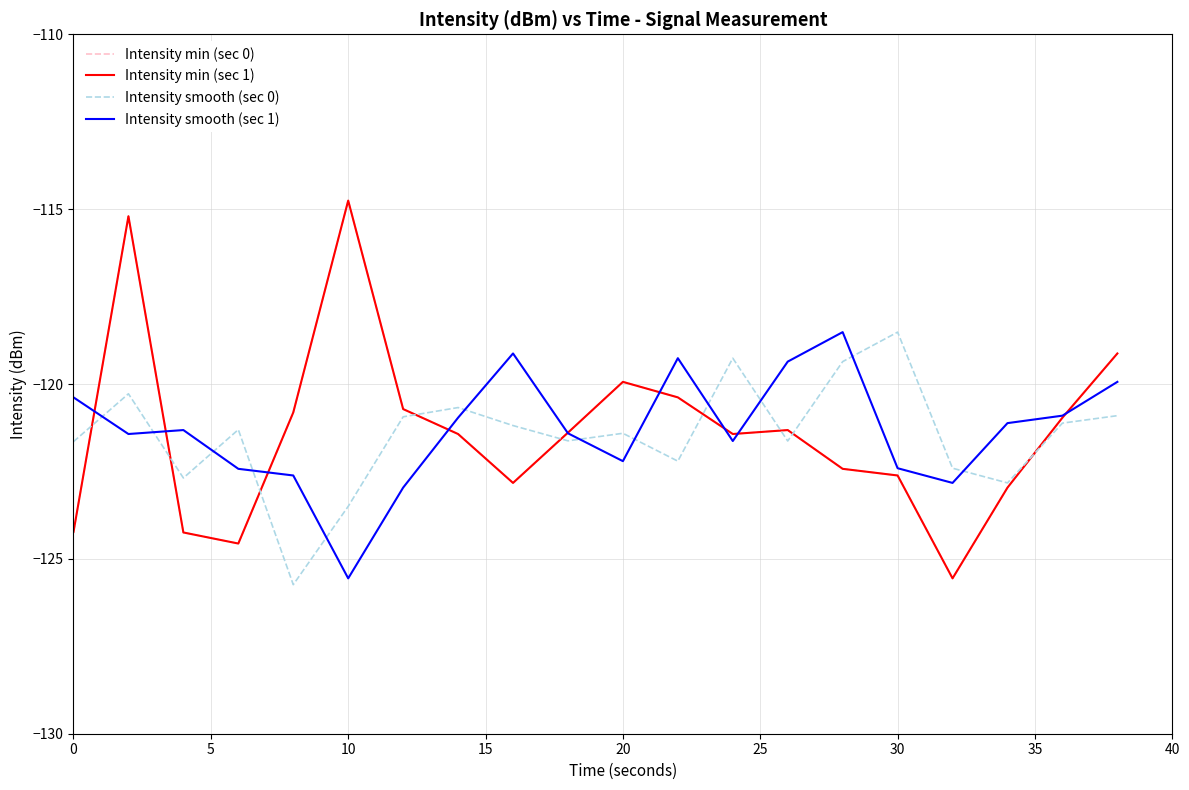

Reading left to right, extract all data points from this chart.

Intensity min (sec 0): -124.2	-115.2	-124.2	-124.6	-120.8	-114.8	-120.7	-121.4	-122.8	-121.4	-119.9	-120.4	-121.4	-121.3	-122.4	-122.6	-125.6	-123.0	-121.0	-119.1
Intensity min (sec 1): -124.2	-115.2	-124.2	-124.6	-120.8	-114.8	-120.7	-121.4	-122.8	-121.4	-119.9	-120.4	-121.4	-121.3	-122.4	-122.6	-125.6	-123.0	-121.0	-119.1
Intensity smooth (sec 0): -121.6	-120.3	-122.7	-121.3	-125.7	-123.5	-120.9	-120.7	-121.2	-121.6	-121.4	-122.2	-119.3	-121.6	-119.4	-118.5	-122.4	-122.8	-121.1	-120.9
Intensity smooth (sec 1): -120.4	-121.4	-121.3	-122.4	-122.6	-125.6	-123.0	-121.0	-119.1	-121.4	-122.2	-119.3	-121.6	-119.4	-118.5	-122.4	-122.8	-121.1	-120.9	-119.9